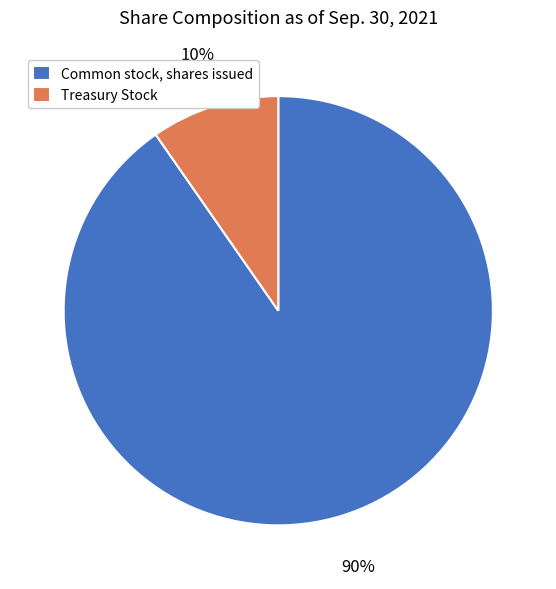

To the nearest percent, what percentage of the pie is Treasury Stock?

10%